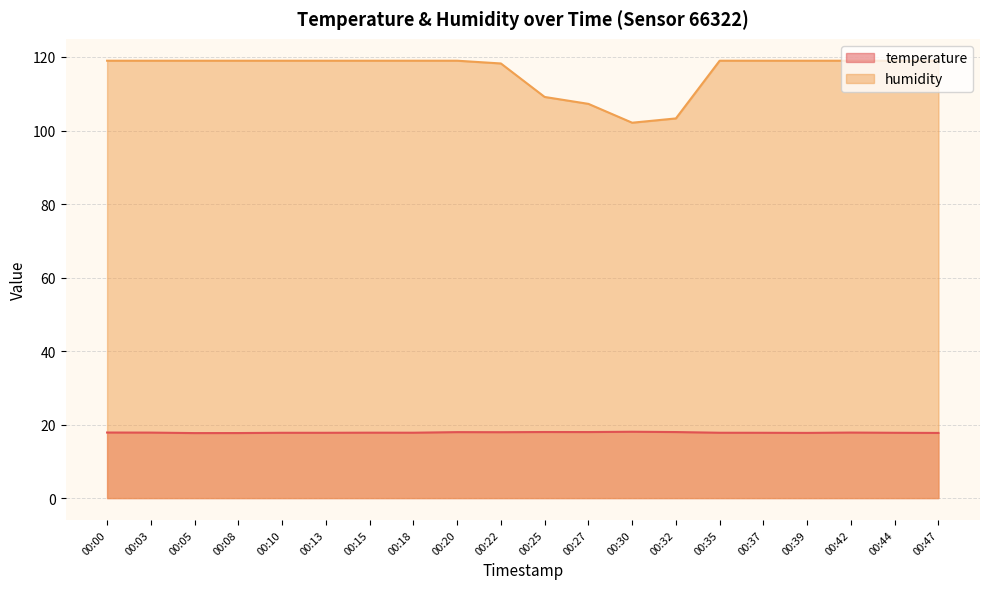

What is the difference between the temperature values at 00:39 and 00:05?

0.1